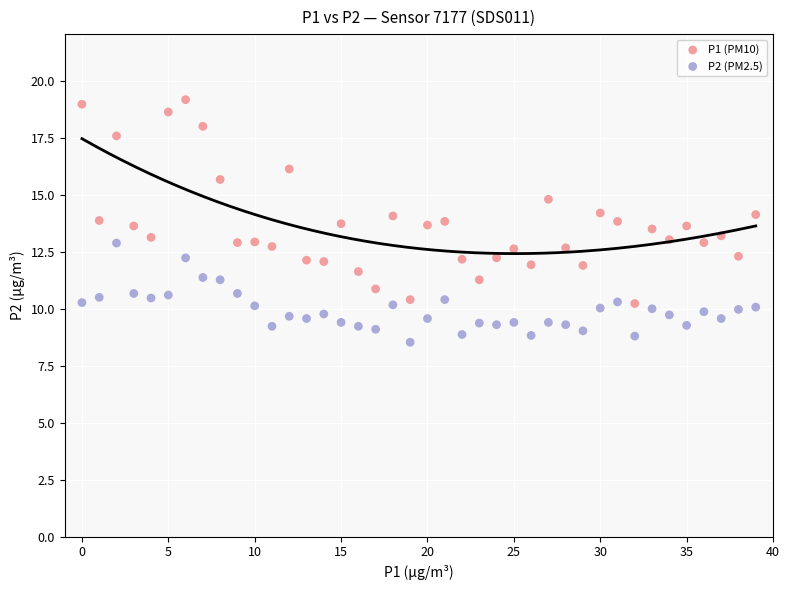

Which series contains the lowest Y value?

P2 (PM2.5)